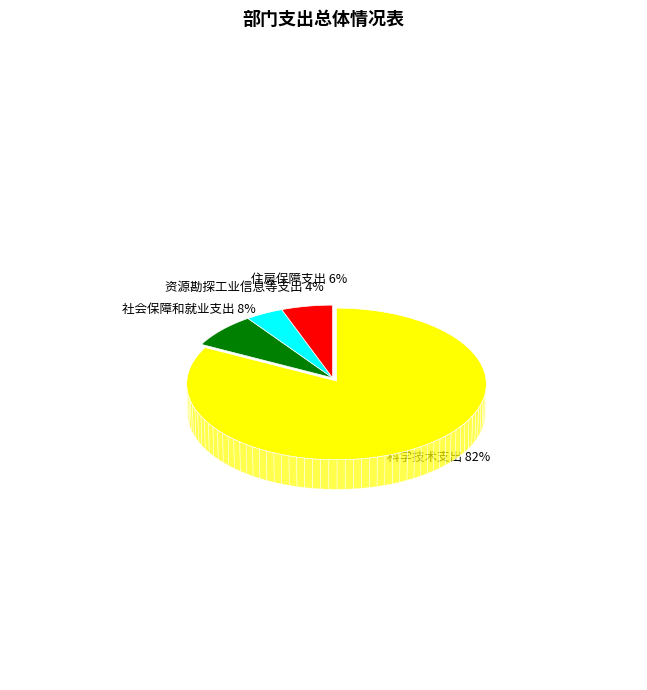

Does 科学技术支出 represent more than half of the total?

Yes